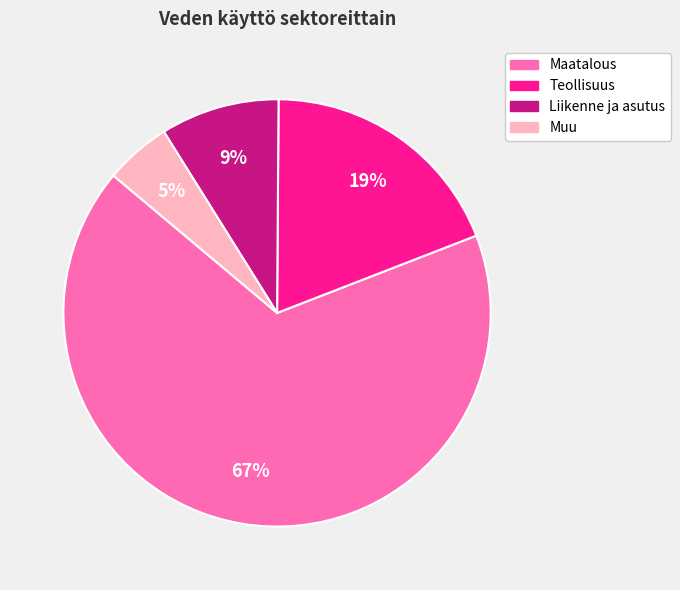

Is the sum of Maatalous and Teollisuus greater than half?

Yes